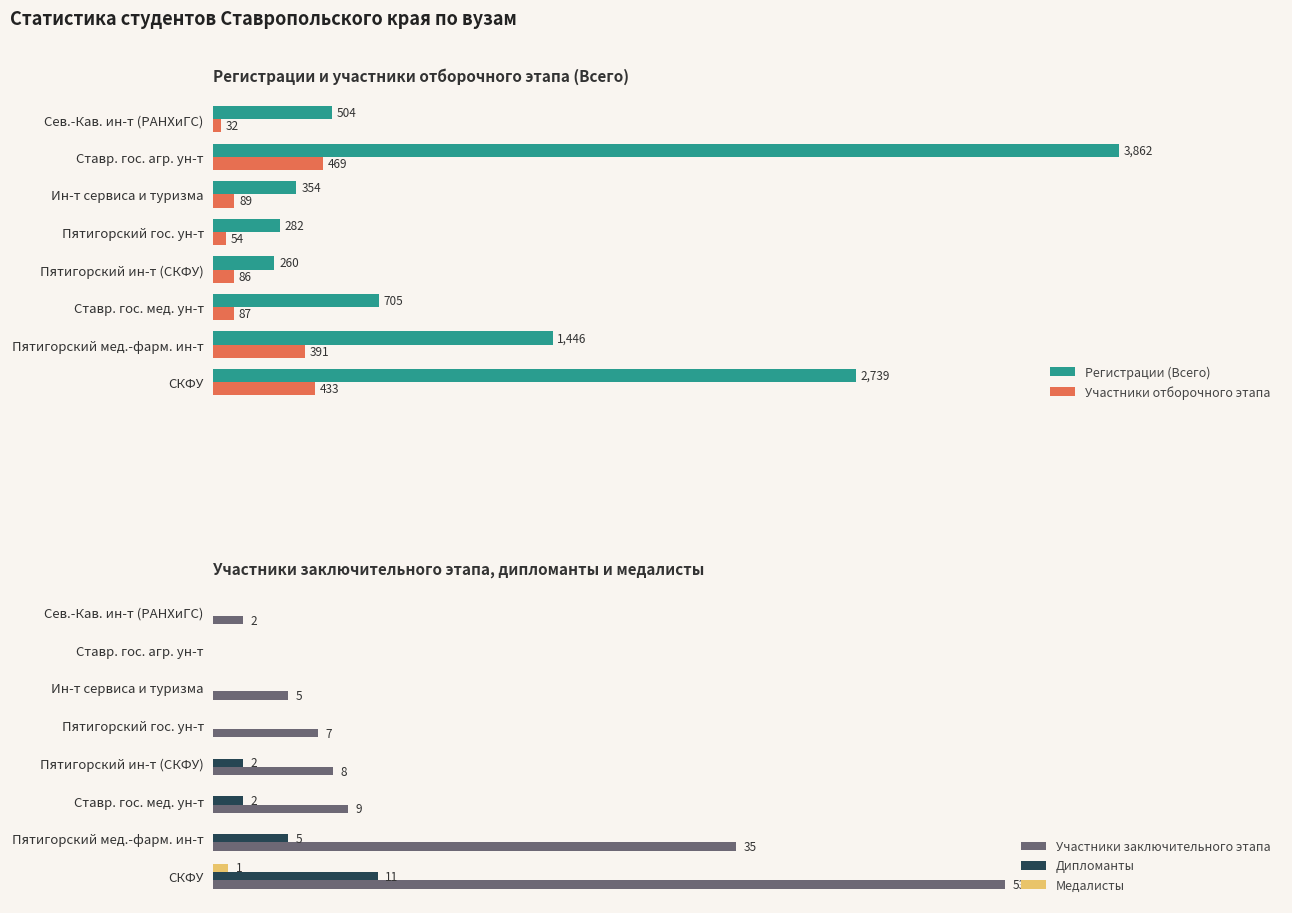

How many bars are there in each group?

5